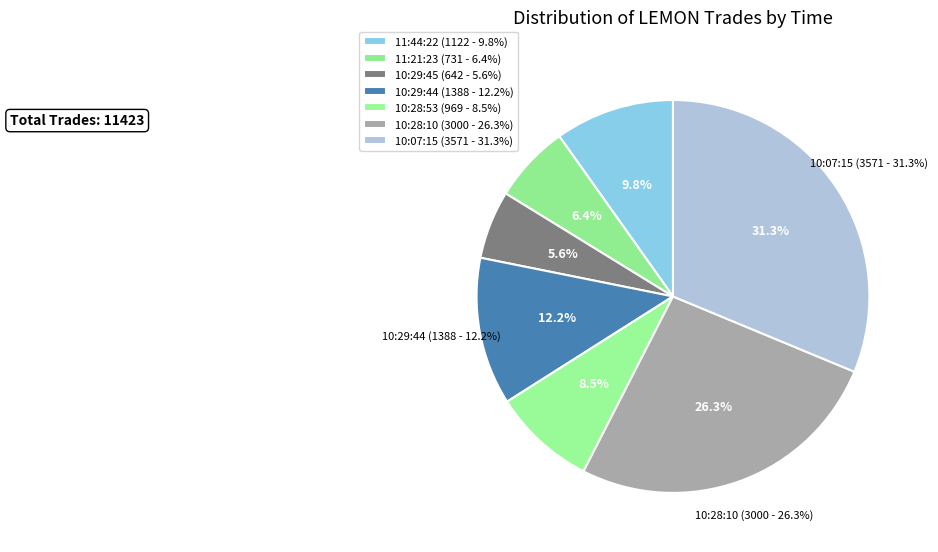

To the nearest percent, what is the difference between the largest and smallest slice percentages?

26%